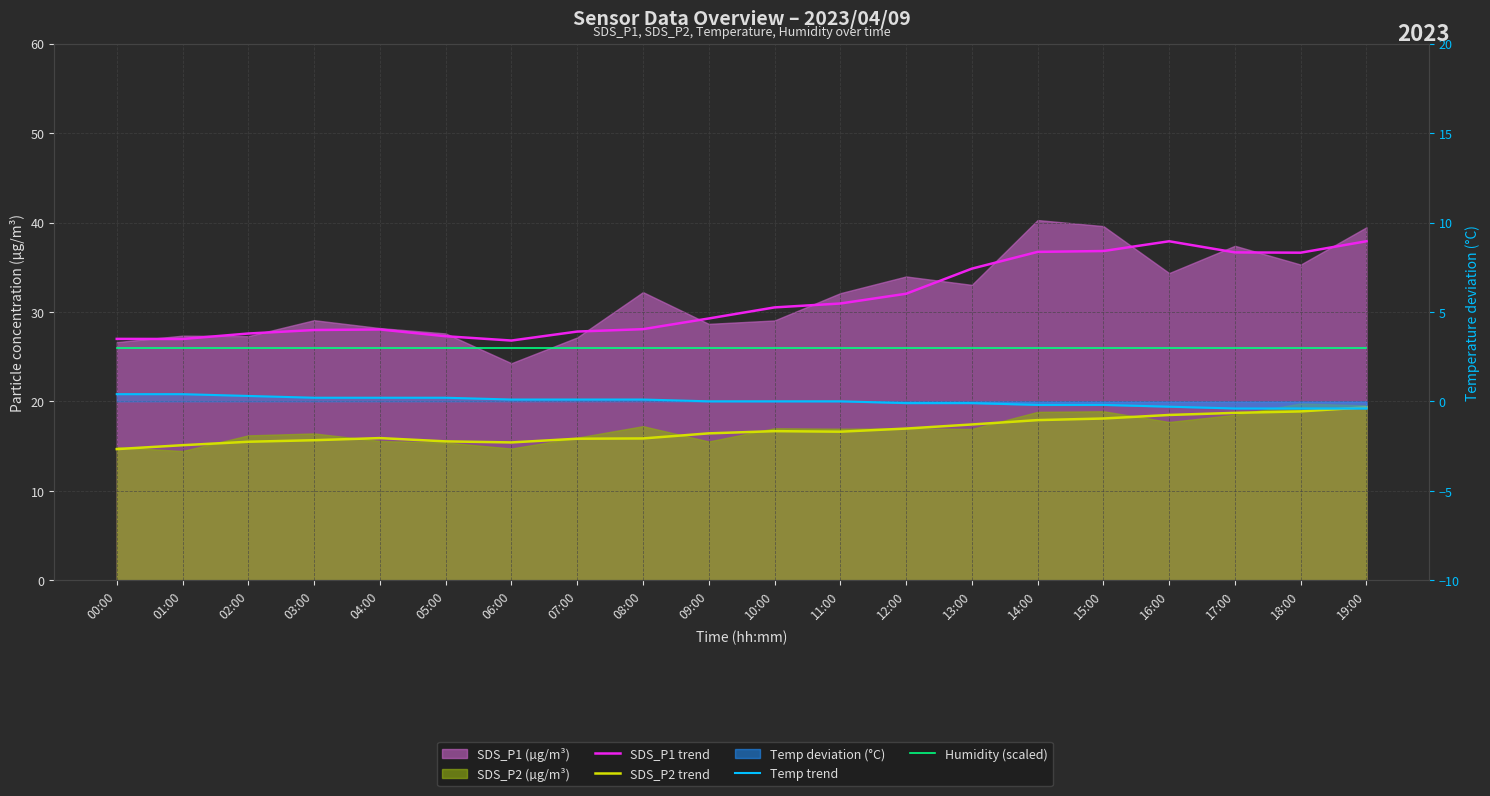

What is the label of the 11th point from the right?

09:00